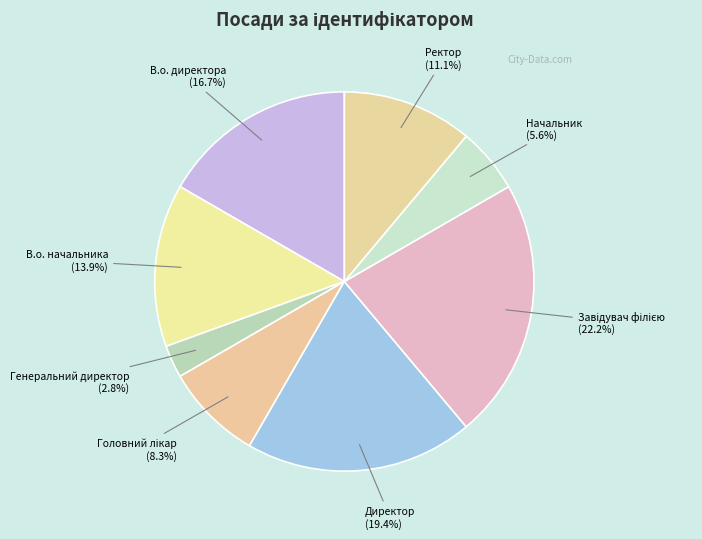

Between В.о. директора and Ректор, which is larger?

В.о. директора